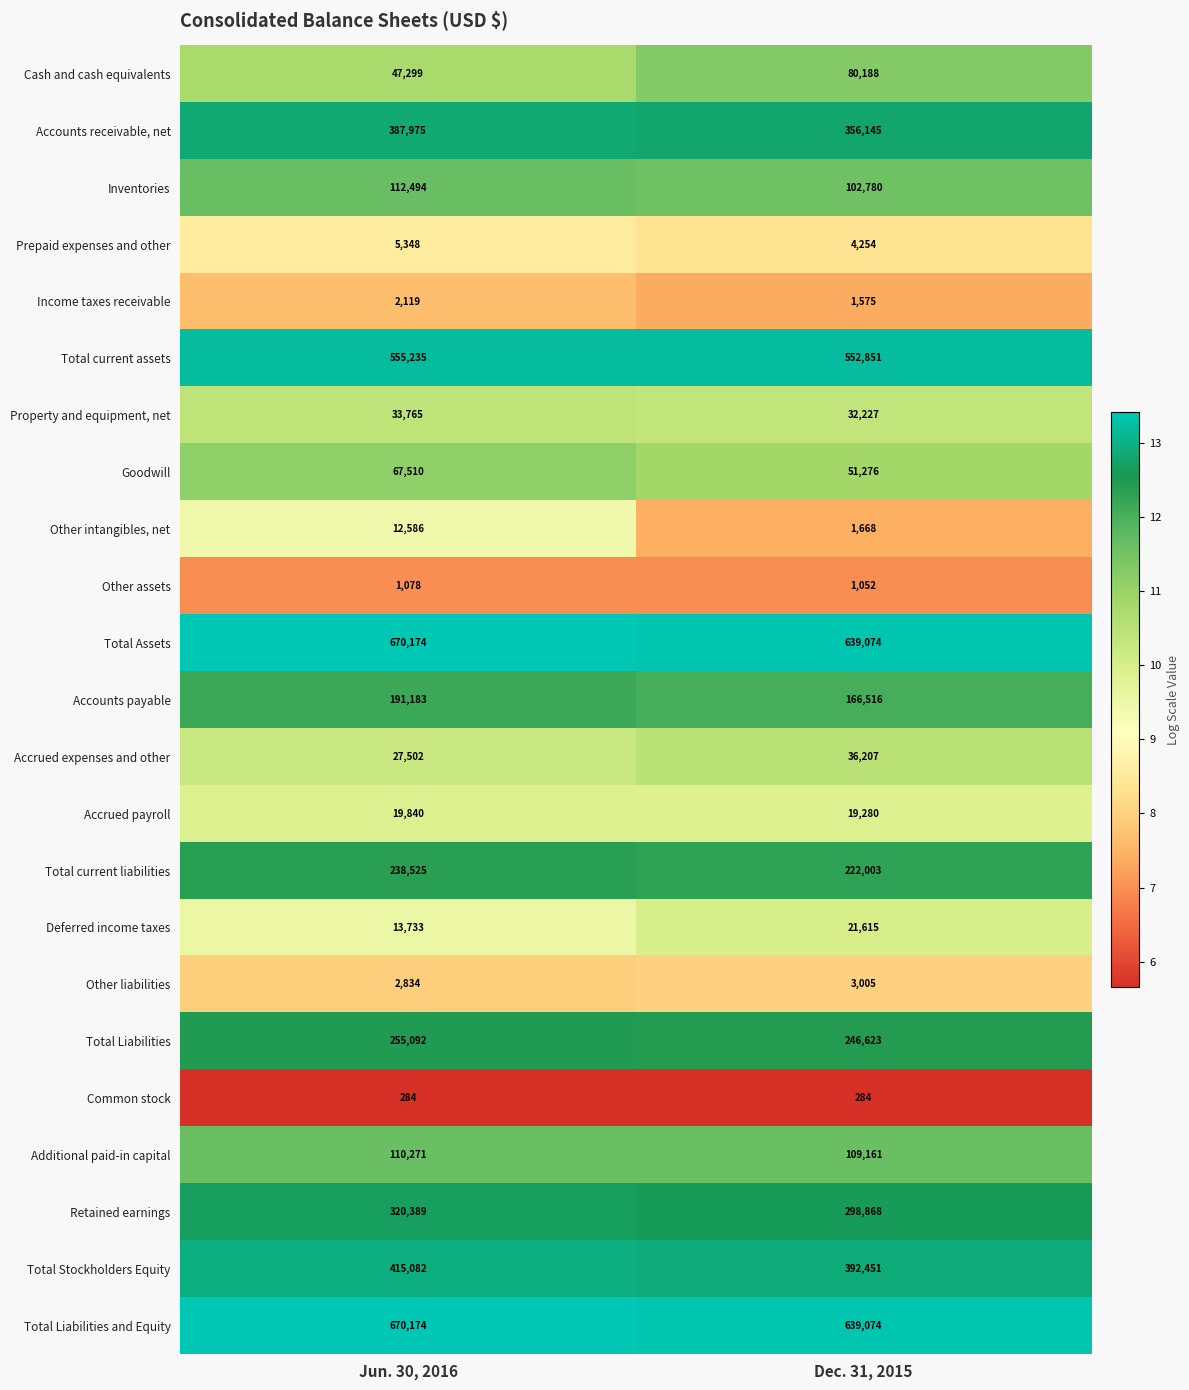

Which series has the widest spread of values?

Cash and cash equivalents